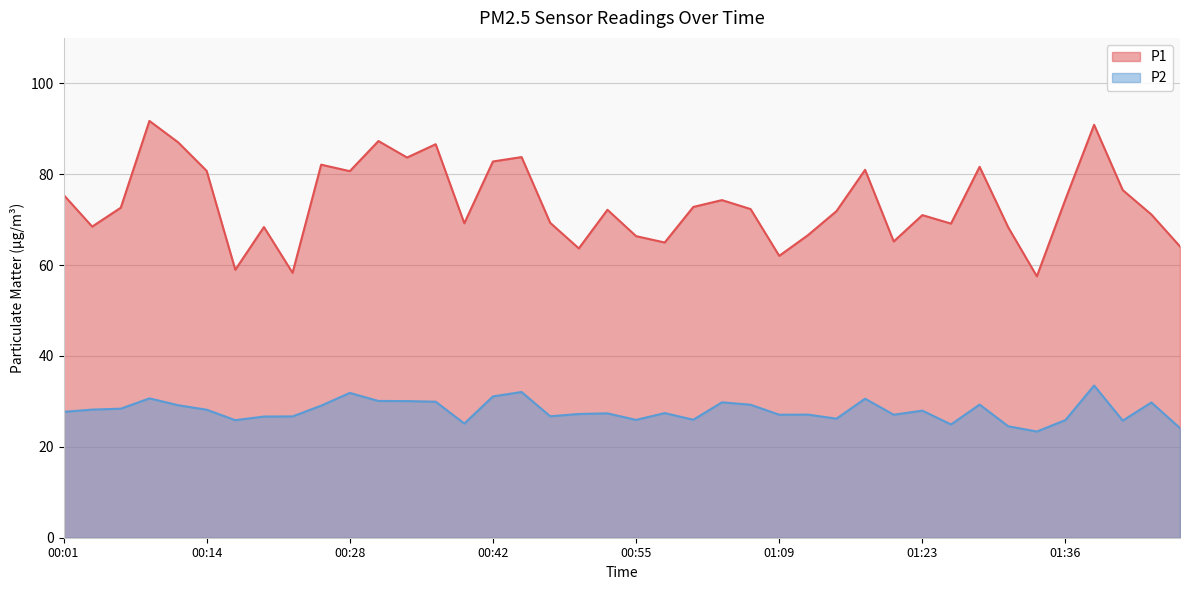

True or false: P2 has a value of 43.2 at 01:23.

False